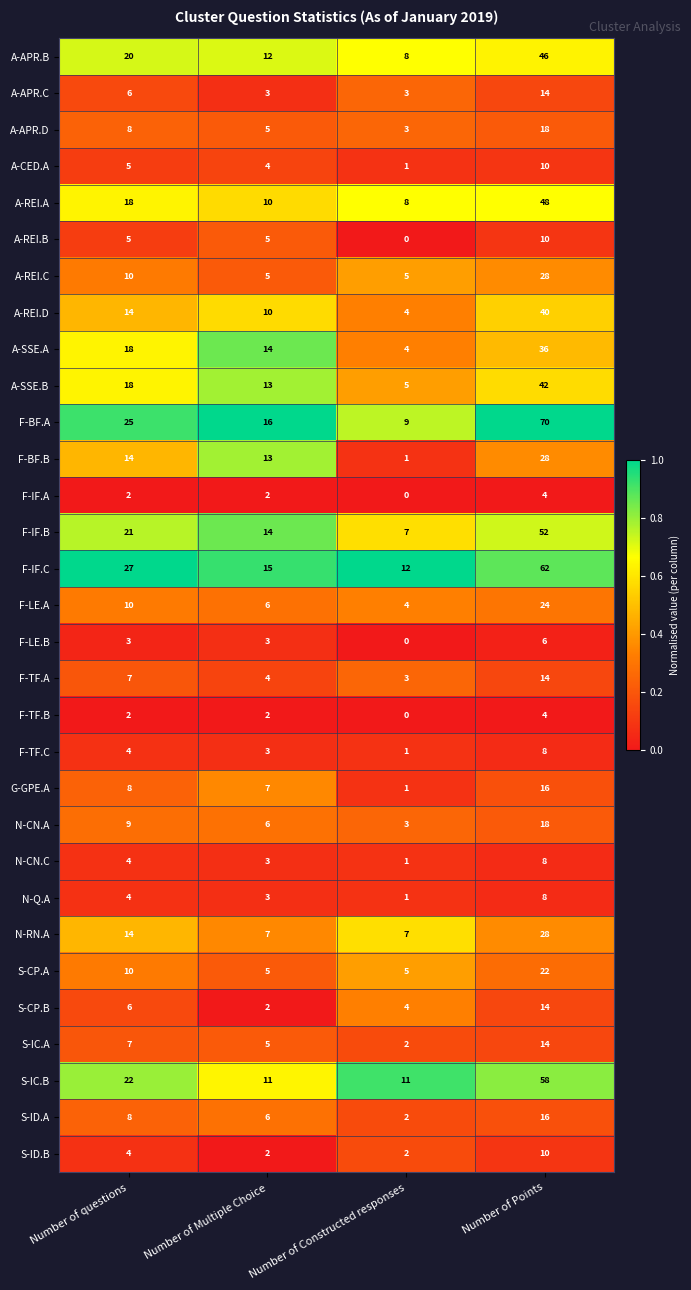

What is the sum of all S-IC.B values?

102